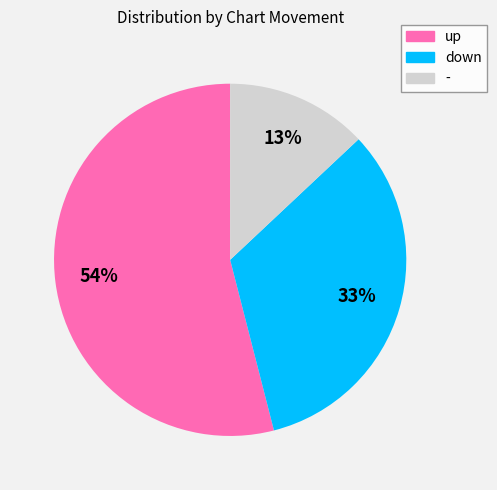

How many slices are in this pie chart?

3